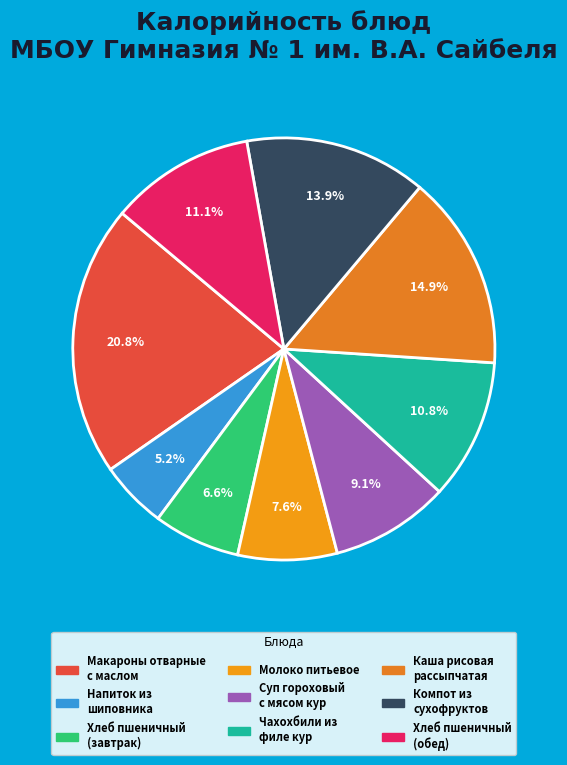

What is the largest slice in the pie chart?

Макароны отварные с маслом